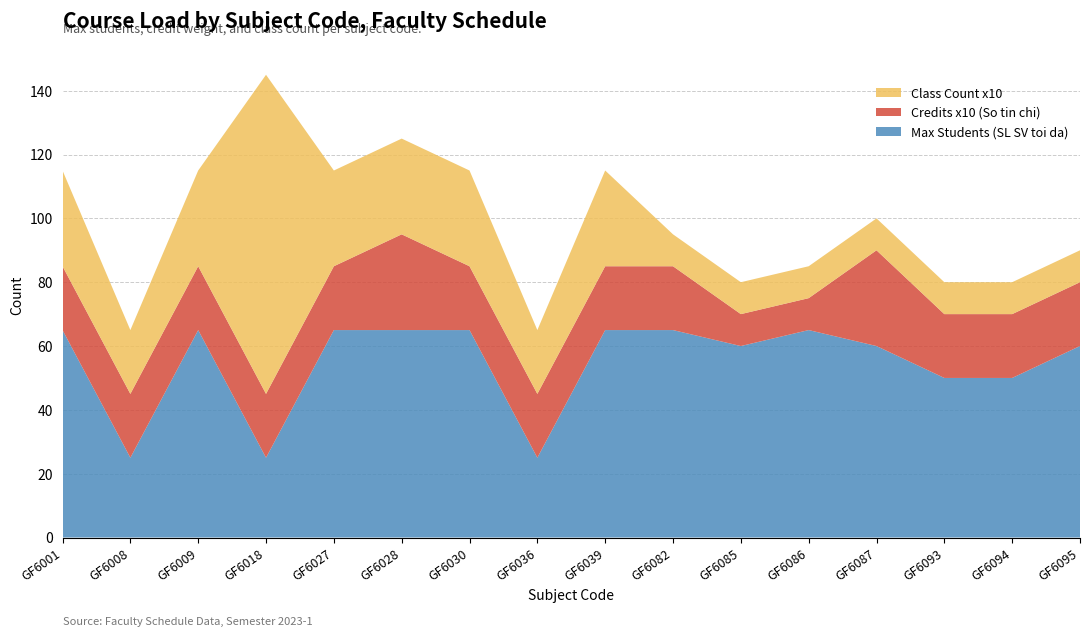

Reading left to right, transcribe all the data shown in this chart.

Max Students (SL SV toi da): GF6001=65	GF6008=25	GF6009=65	GF6018=25	GF6027=65	GF6028=65	GF6030=65	GF6036=25	GF6039=65	GF6082=65	GF6085=60	GF6086=65	GF6087=60	GF6093=50	GF6094=50	GF6095=60
Credits x10 (So tin chi): GF6001=20	GF6008=20	GF6009=20	GF6018=20	GF6027=20	GF6028=30	GF6030=20	GF6036=20	GF6039=20	GF6082=20	GF6085=10	GF6086=10	GF6087=30	GF6093=20	GF6094=20	GF6095=20
Class Count x10: GF6001=30	GF6008=20	GF6009=30	GF6018=100	GF6027=30	GF6028=30	GF6030=30	GF6036=20	GF6039=30	GF6082=10	GF6085=10	GF6086=10	GF6087=10	GF6093=10	GF6094=10	GF6095=10